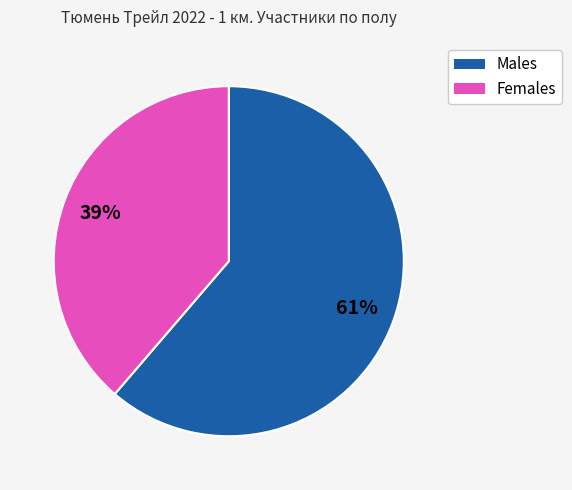

To the nearest percent, what is the average slice percentage?

50%